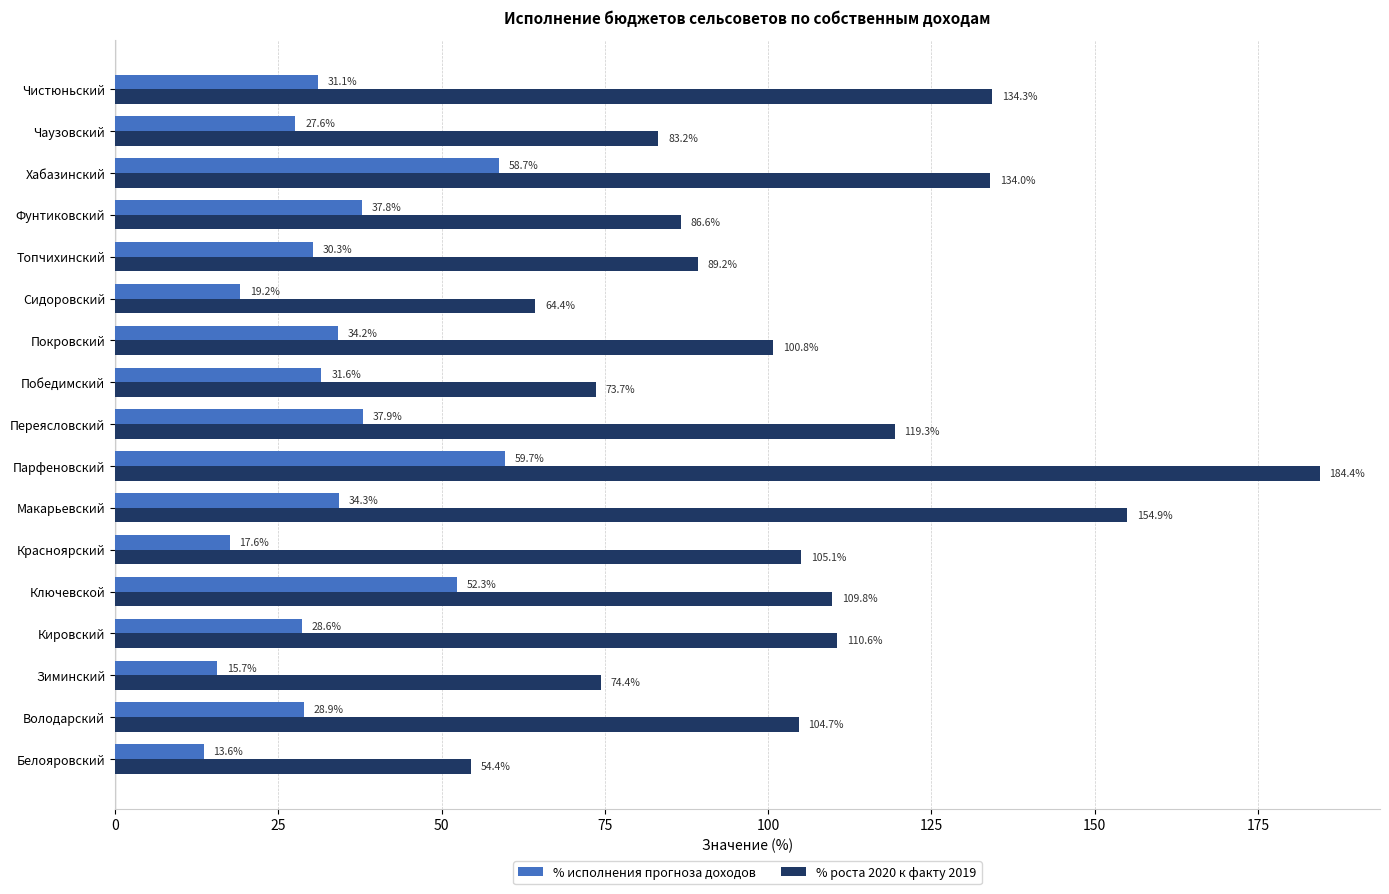

Rank the categories by % роста 2020 к факту 2019 value from lowest to highest.

Белояровский, Сидоровский, Победимский, Зиминский, Чаузовский, Фунтиковский, Топчихинский, Покровский, Володарский, Красноярский, Ключевской, Кировский, Переясловский, Хабазинский, Чистюньский, Макарьевский, Парфеновский